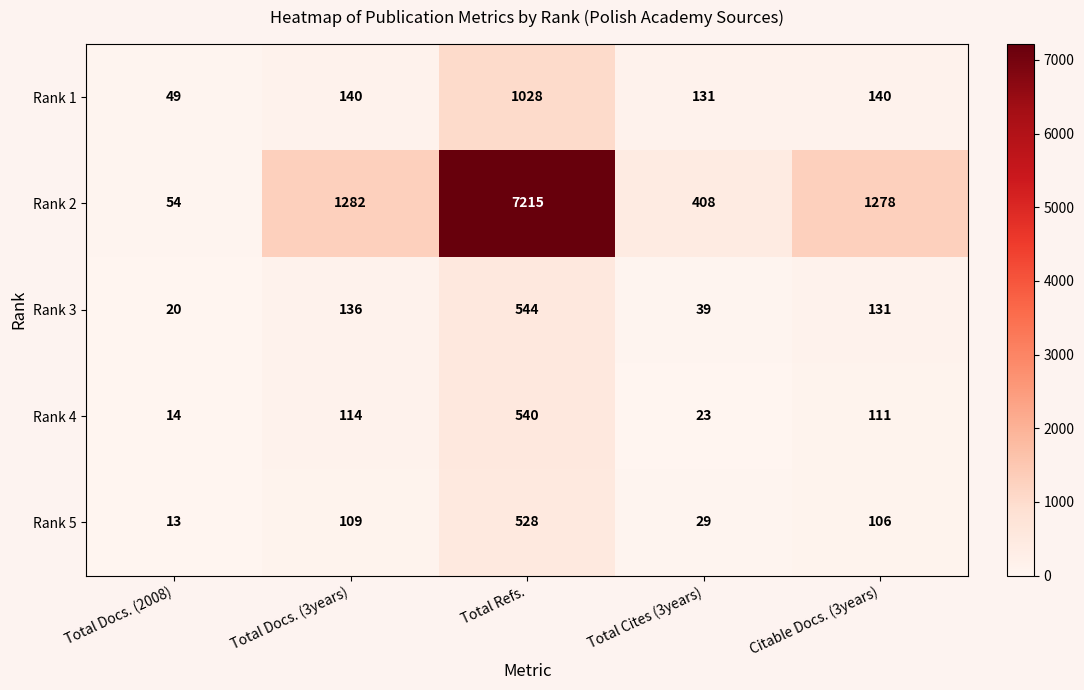

What is the greatest value displayed?

7215